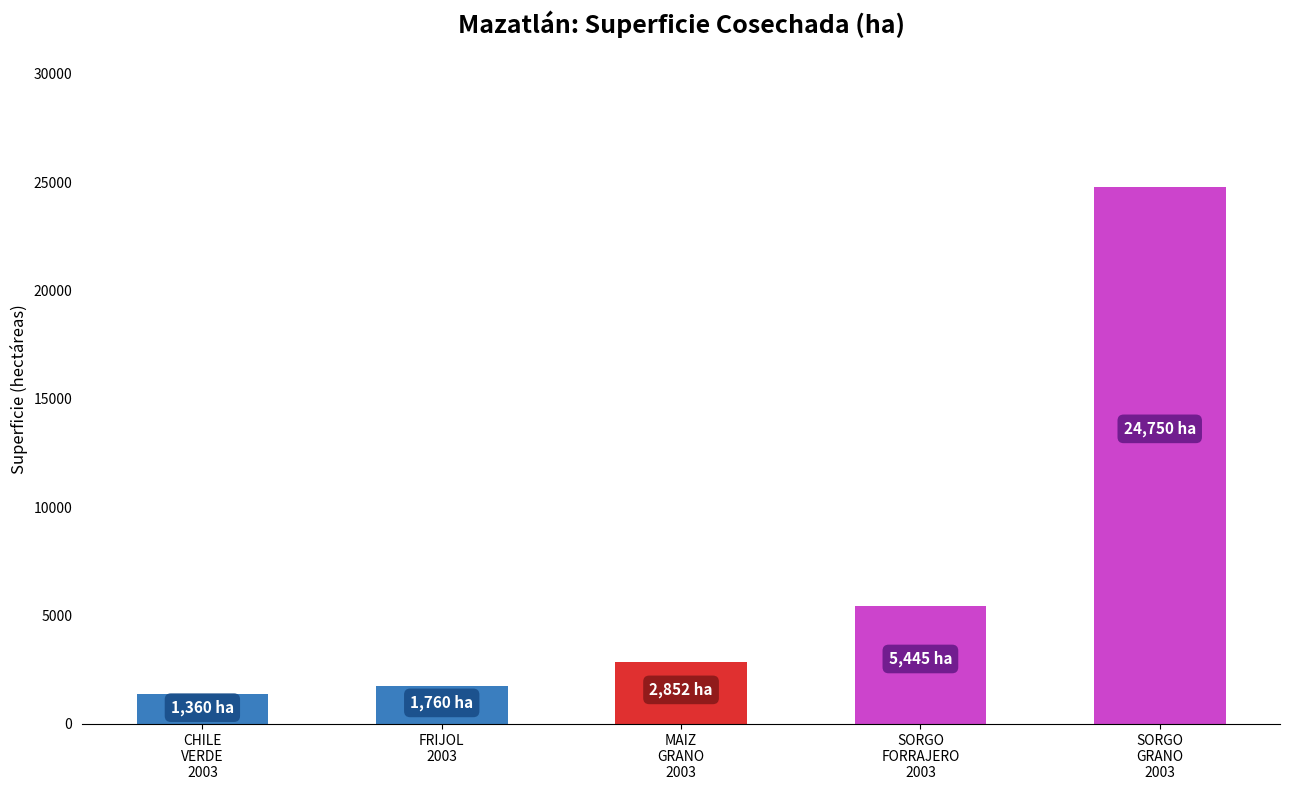

What is the average value?

7233.4